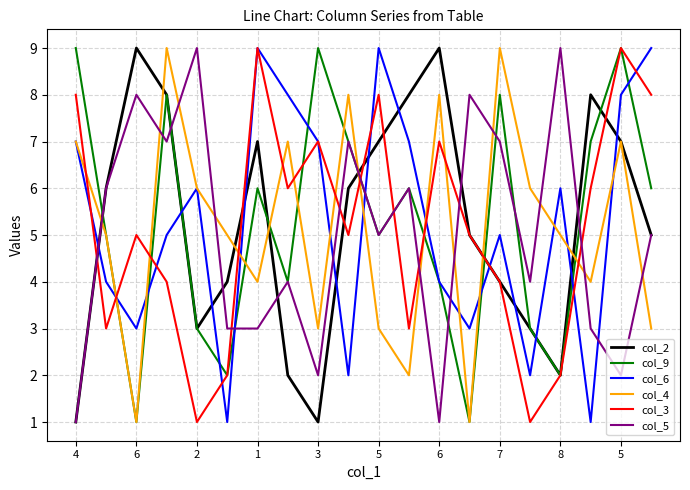

True or false: col_3 and col_4 cross at least once.

True